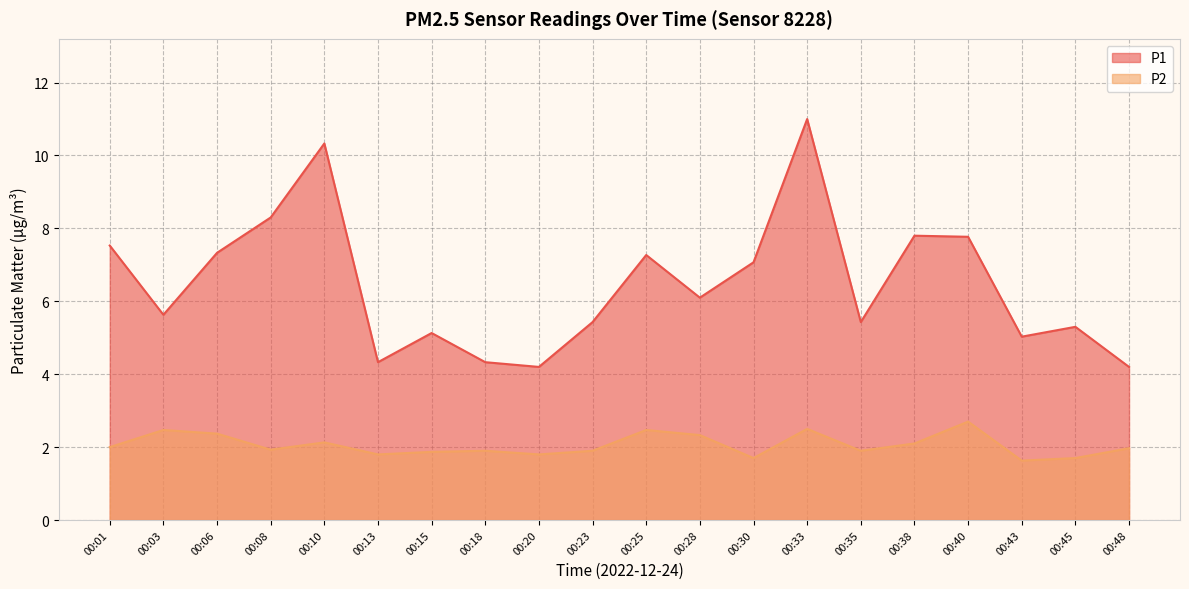

Rank the series by their maximum value, from lowest to highest.

P2, P1